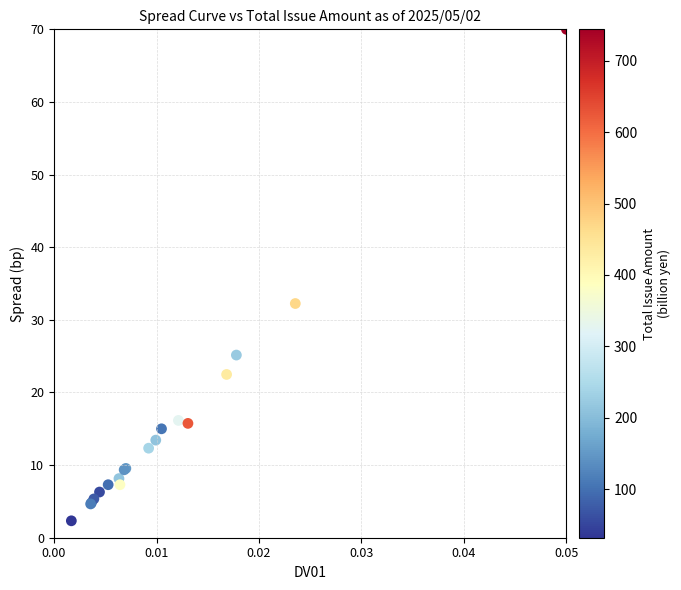

What Y value in the scatter plot is closest to 36?

32.2